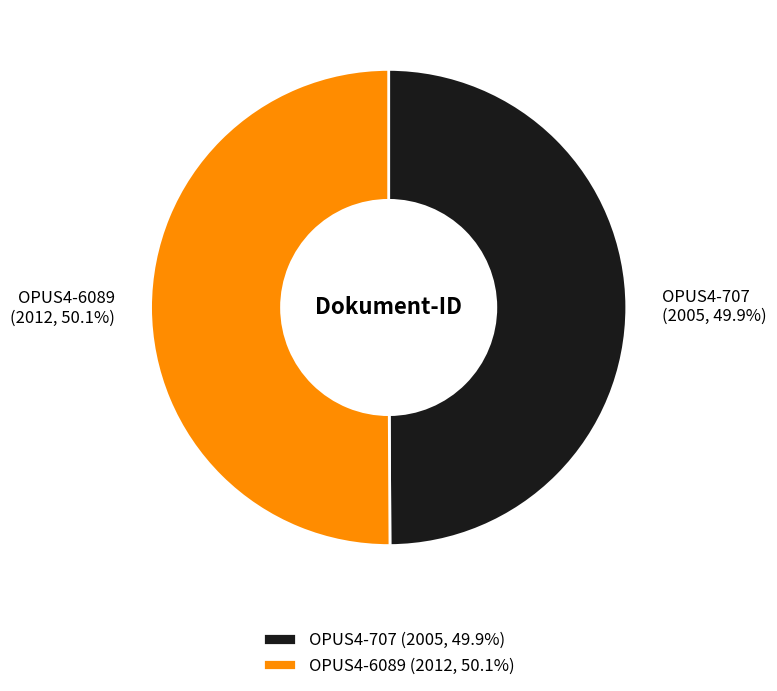

What is the ratio of the value at OPUS4-6089 to the value at OPUS4-707?

1.0